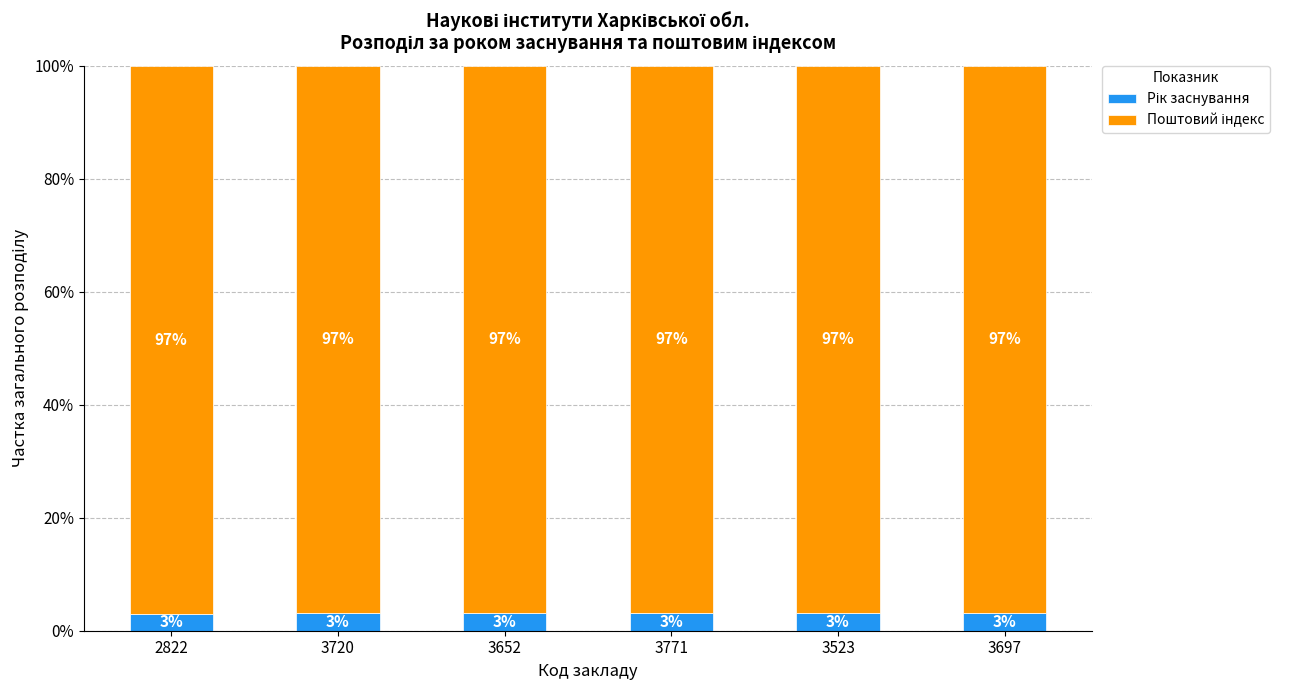

How many bars are there in total?

6